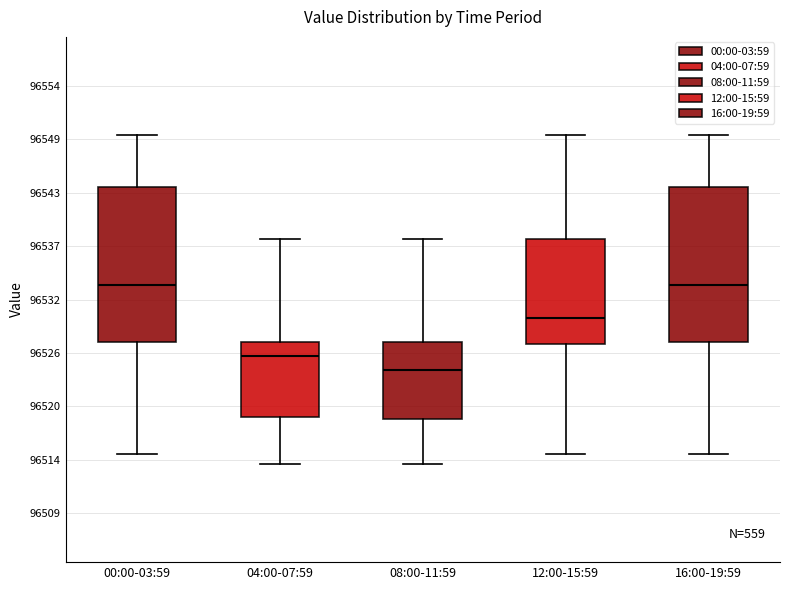

Reading left to right, read every box against the y-axis: the position of its median line, the range the box covers, and the ends of its whiskers. The values are not printed on the chart, so give them approximately, as read against the axis.

00:00-03:59: median 96533, box 96527 to 96544, whiskers 96515 to 96549
04:00-07:59: median 96526, box 96519 to 96527, whiskers 96514 to 96538
08:00-11:59: median 96524, box 96519 to 96527, whiskers 96514 to 96538
12:00-15:59: median 96530, box 96527 to 96538, whiskers 96515 to 96549
16:00-19:59: median 96533, box 96527 to 96544, whiskers 96515 to 96549